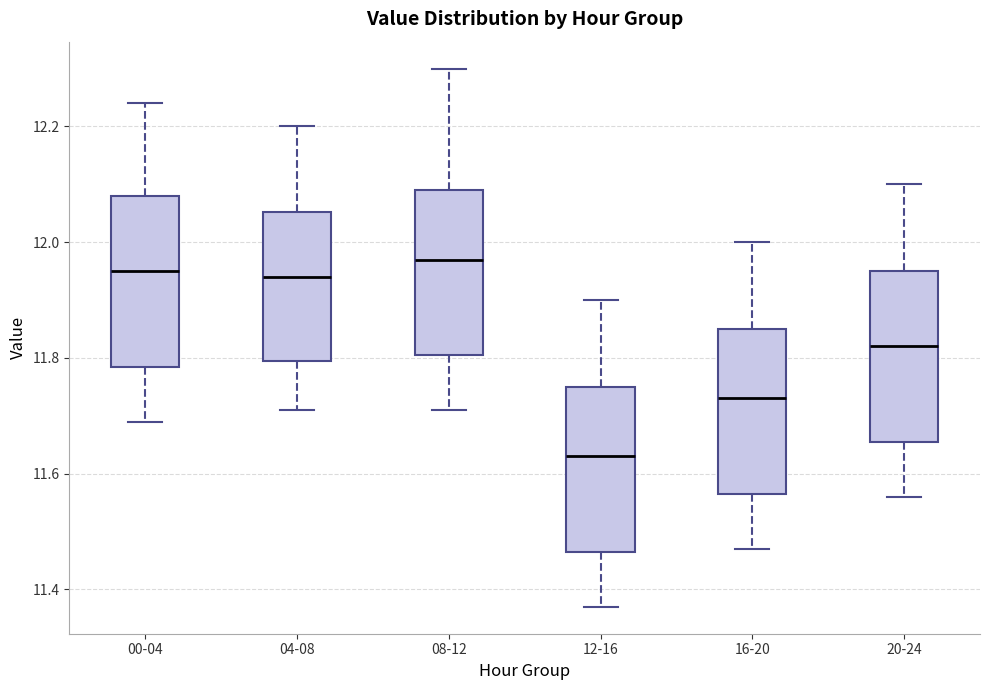

Where is the lower edge of the box for 00-04 on the y-axis? The values are not printed on the chart, so give them approximately, as read against the axis.

11.78